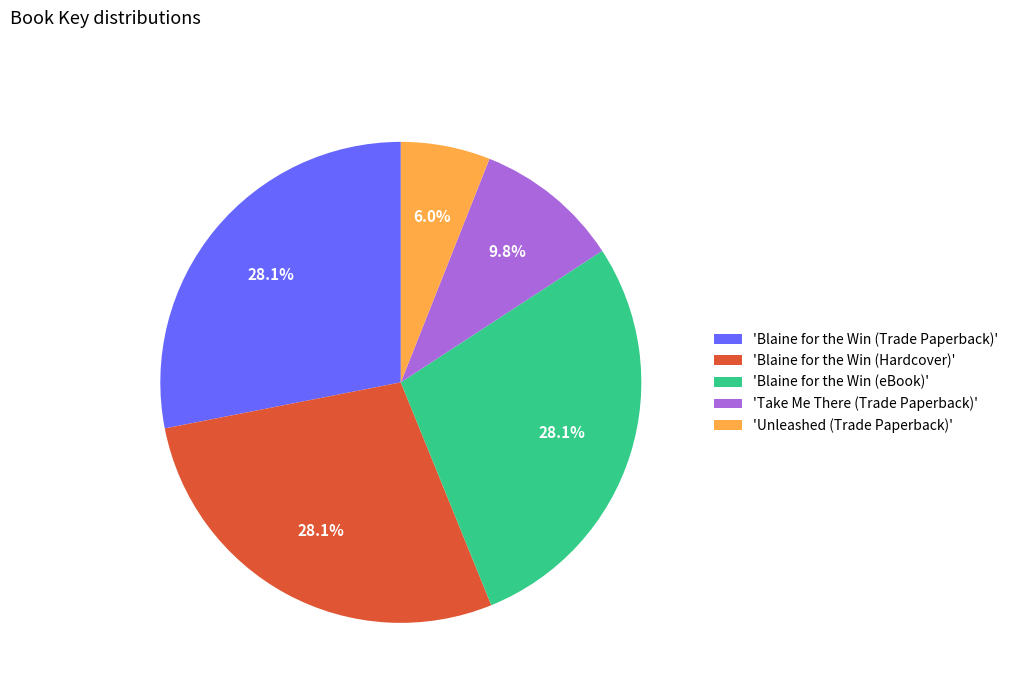

Does any single category account for the majority?

No